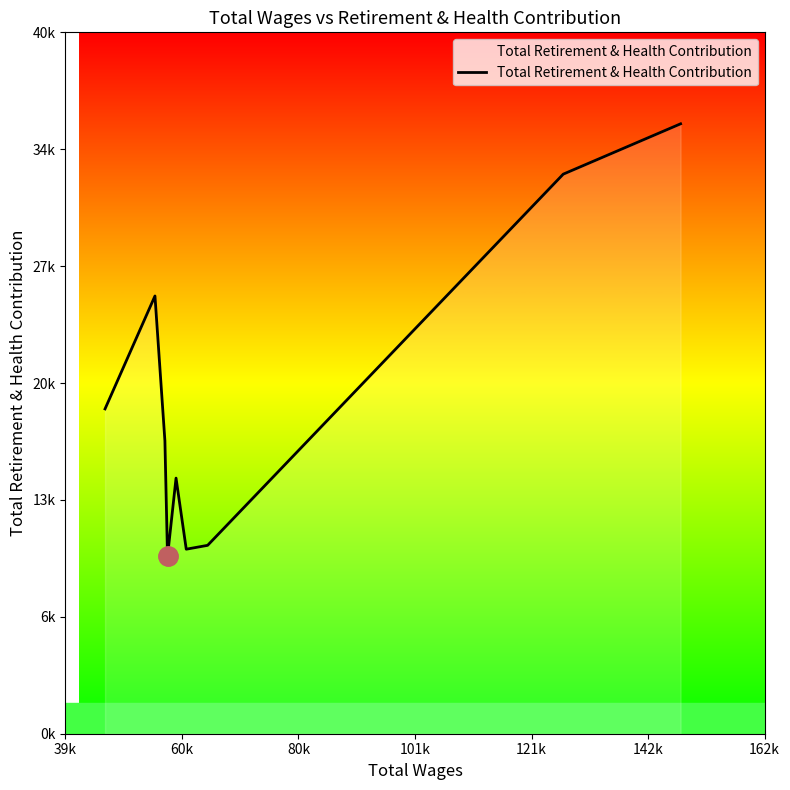

Does the chart display data point markers on the line(s)?

No